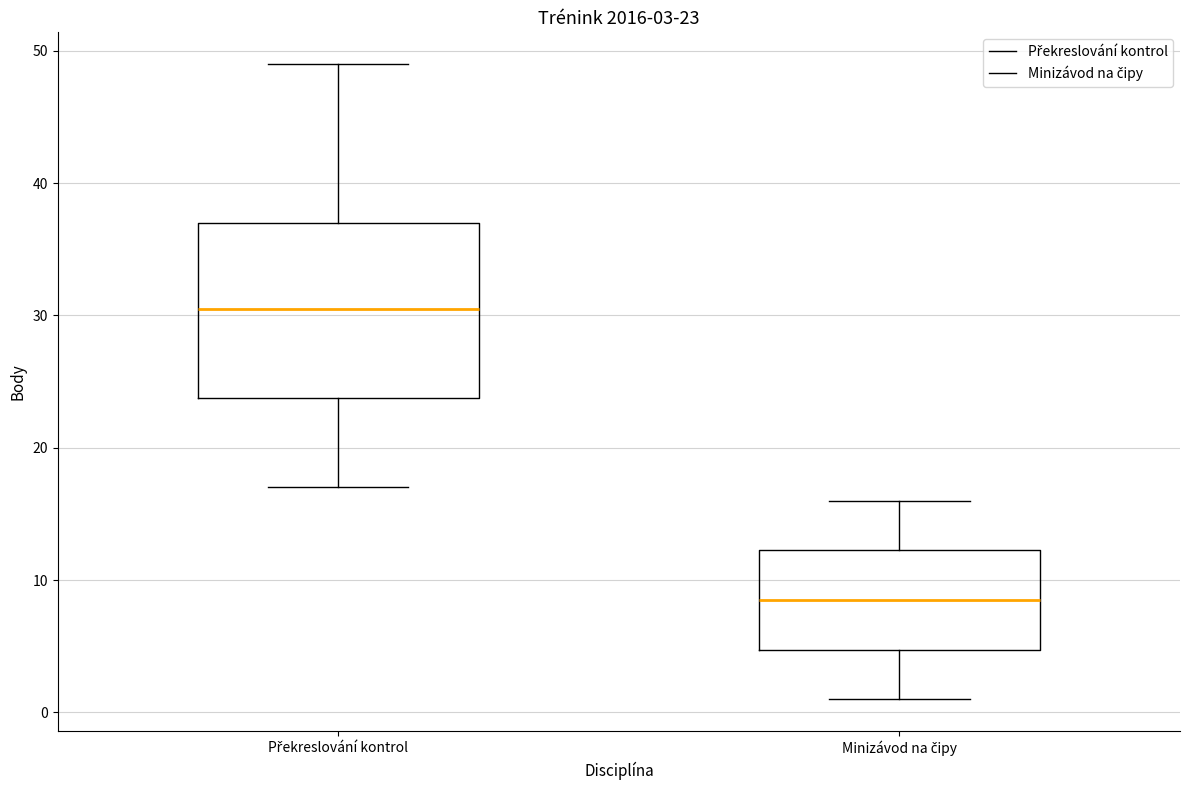

Which box's median line is the lowest?

Minizávod na čipy